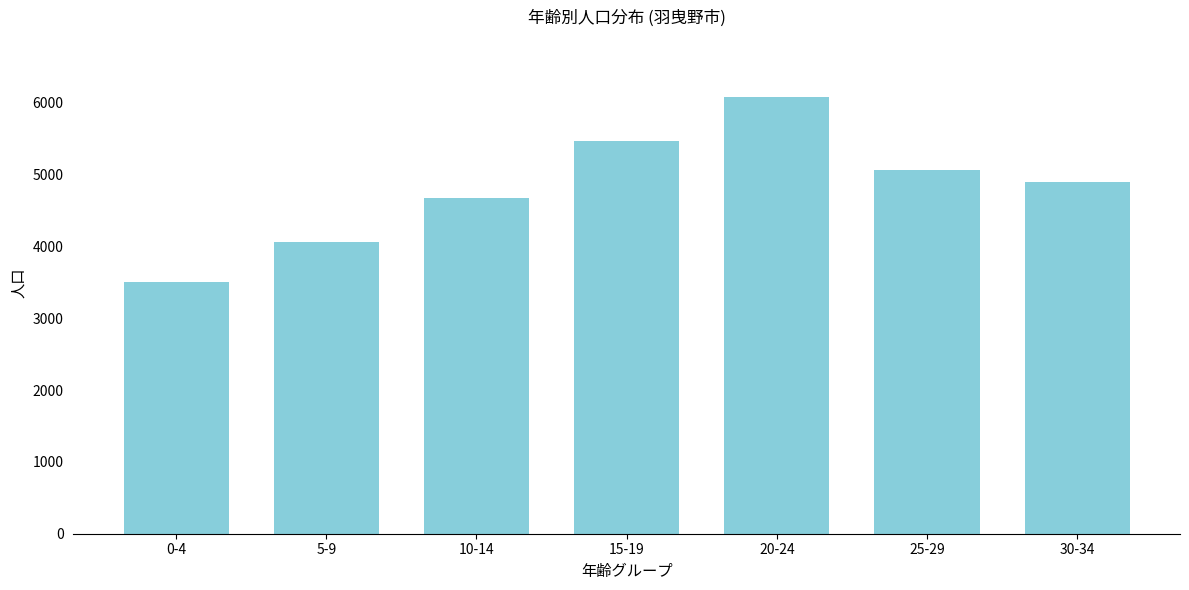

Reading left to right, what are all the values shown in this chart?

3499	4067	4678	5464	6081	5069	4892